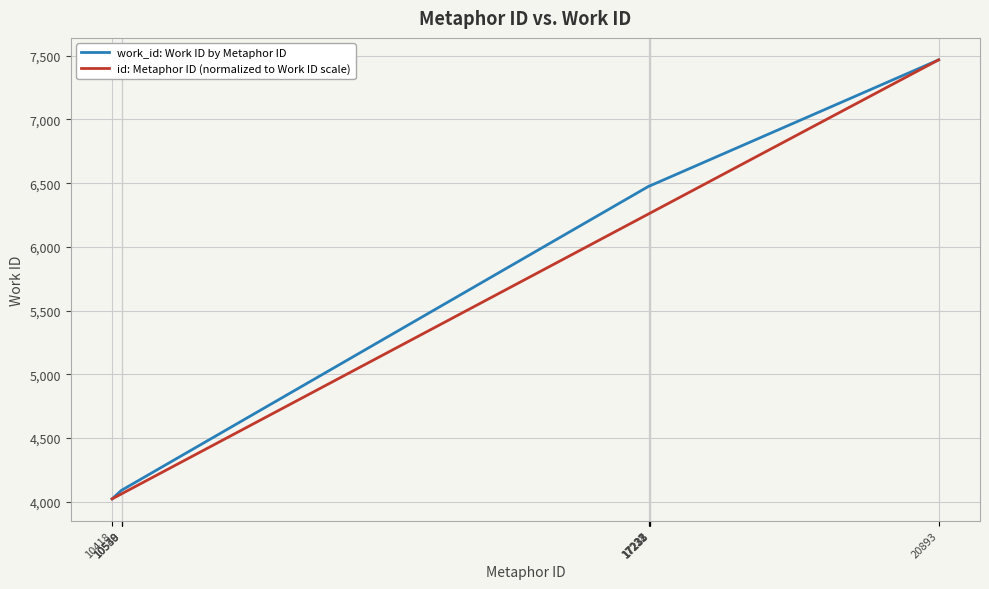

What is the minimum value shown in the chart?

4023.0